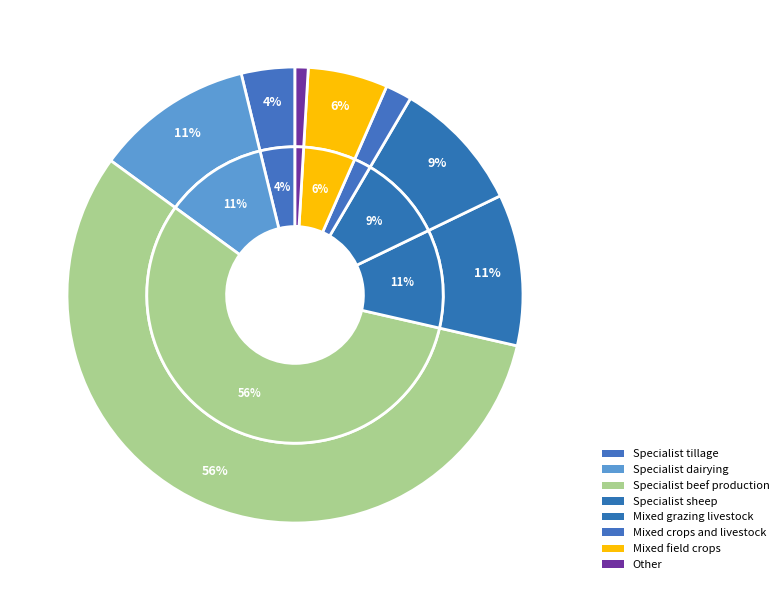

To the nearest percent, what portion does Specialist sheep represent?

11%